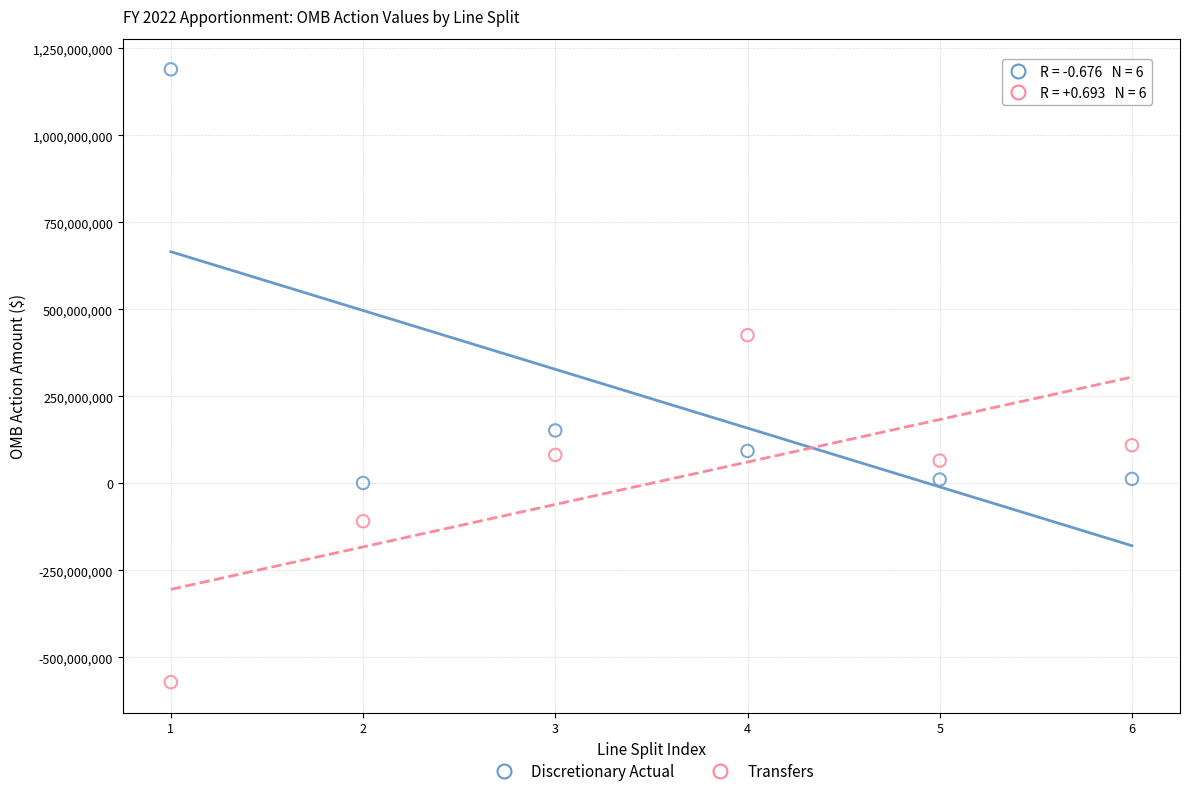

In the Transfers series, what Y value is closest to -73100000?

-109210000